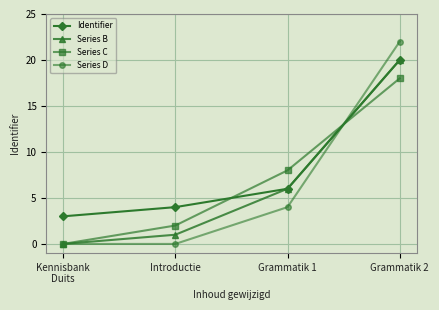

Which series changed the most between Kennisbank
Duits and Grammatik 2?

Series D